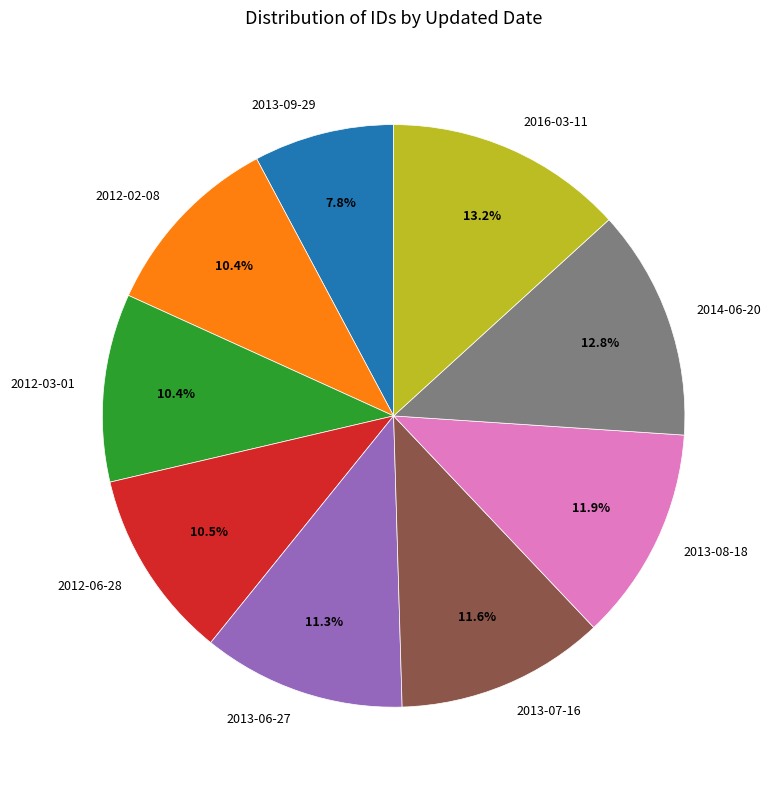

What percentage is NOT represented by 2012-06-28?

89.5%